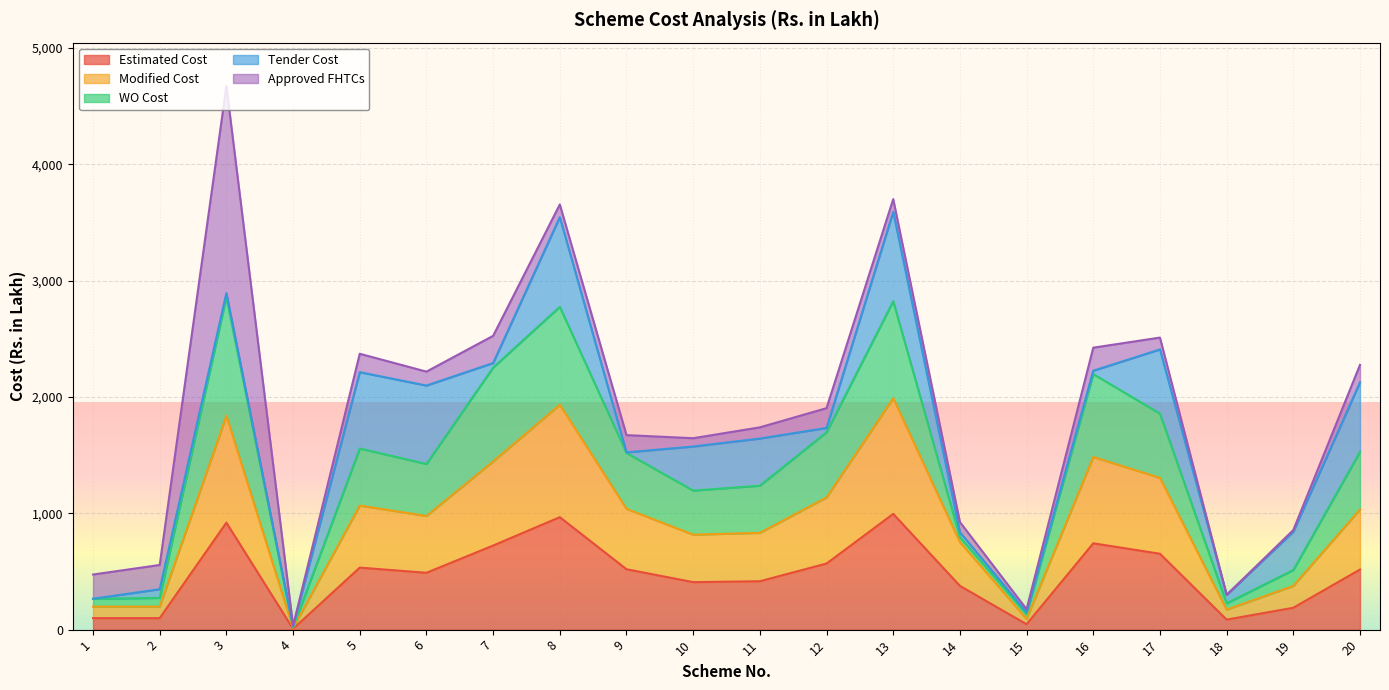

True or false: Estimated Cost and WO Cost cross at least once.

False